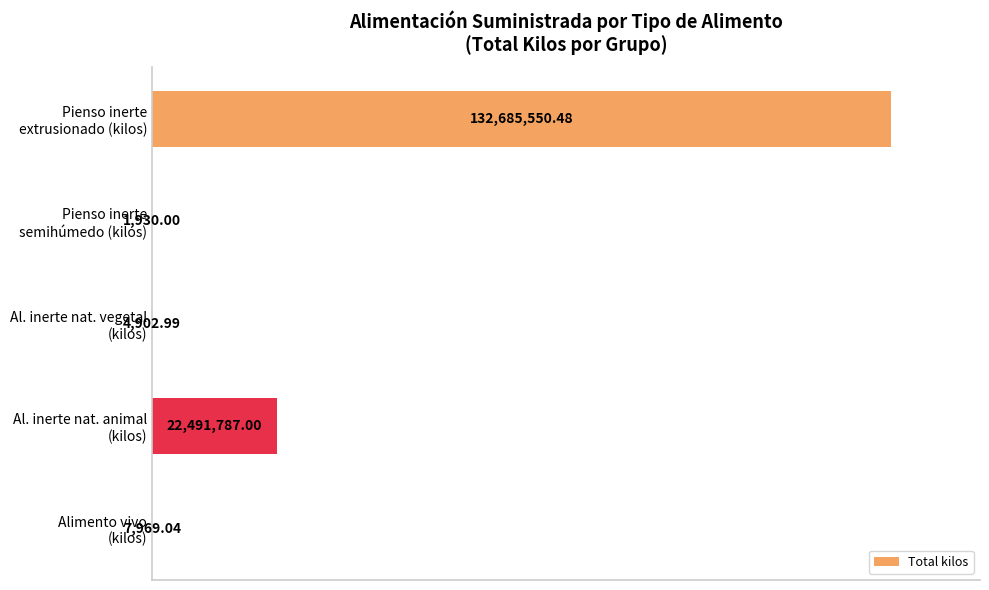

How many distinct data groups are displayed?

1